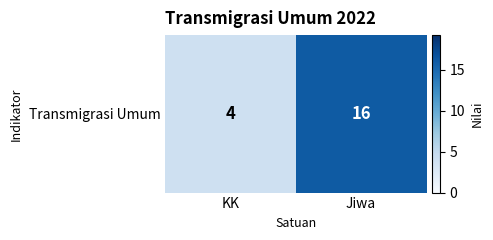

Which has a higher value, Jiwa or KK?

Jiwa